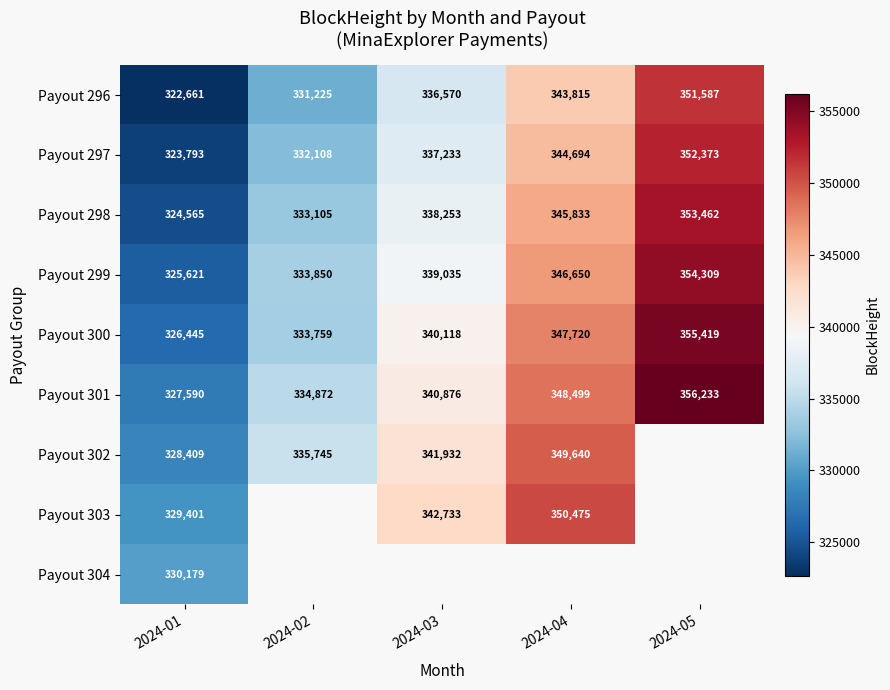

Is the value of Payout 299 at 2024-02 greater than the value of Payout 302 at 2024-04?

No